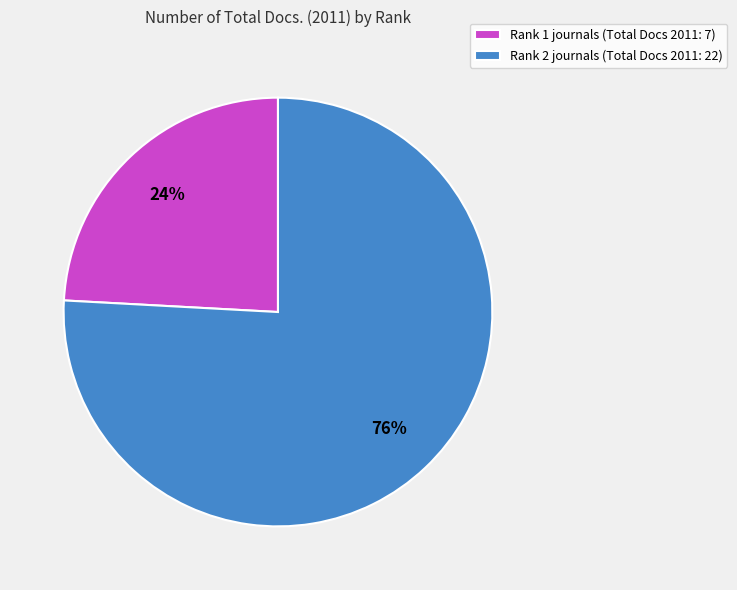

To the nearest percent, what percentage of the pie is Rank 1?

24%